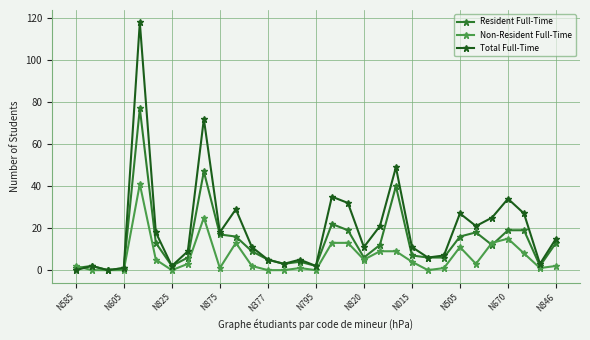

Count the number of categories in the chart.

31